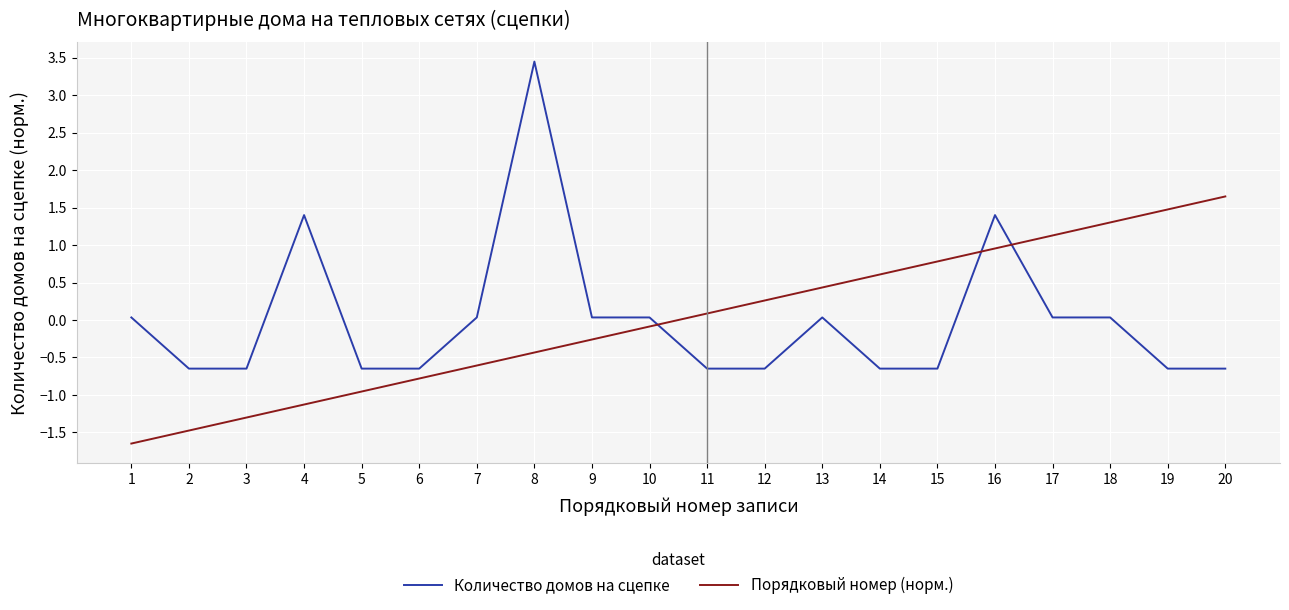

True or false: Количество домов на сцепке and Порядковый номер (норм.) cross at least once.

True